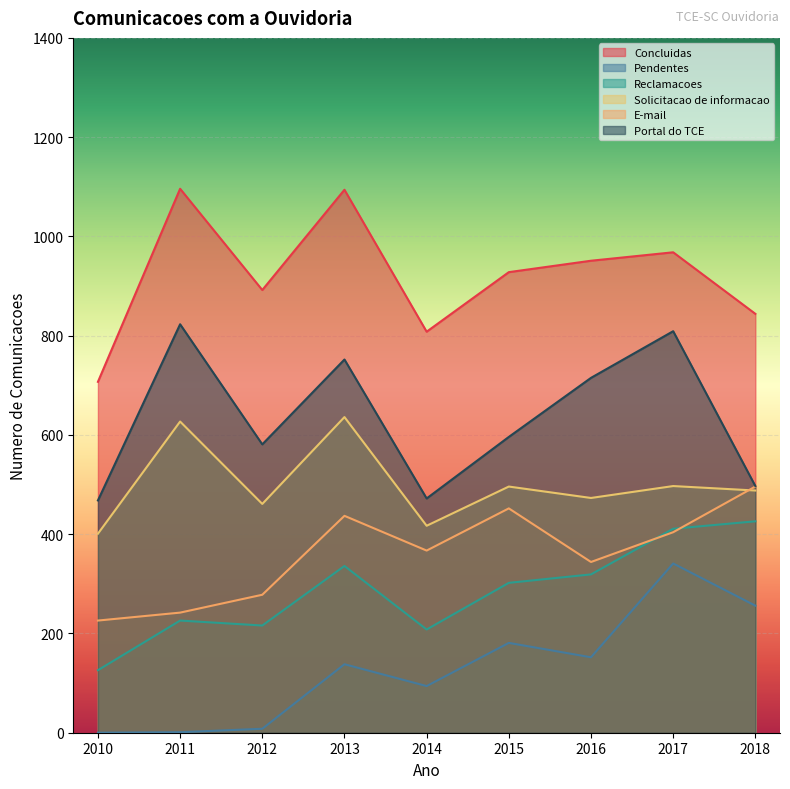

How many lines are shown in the chart?

6